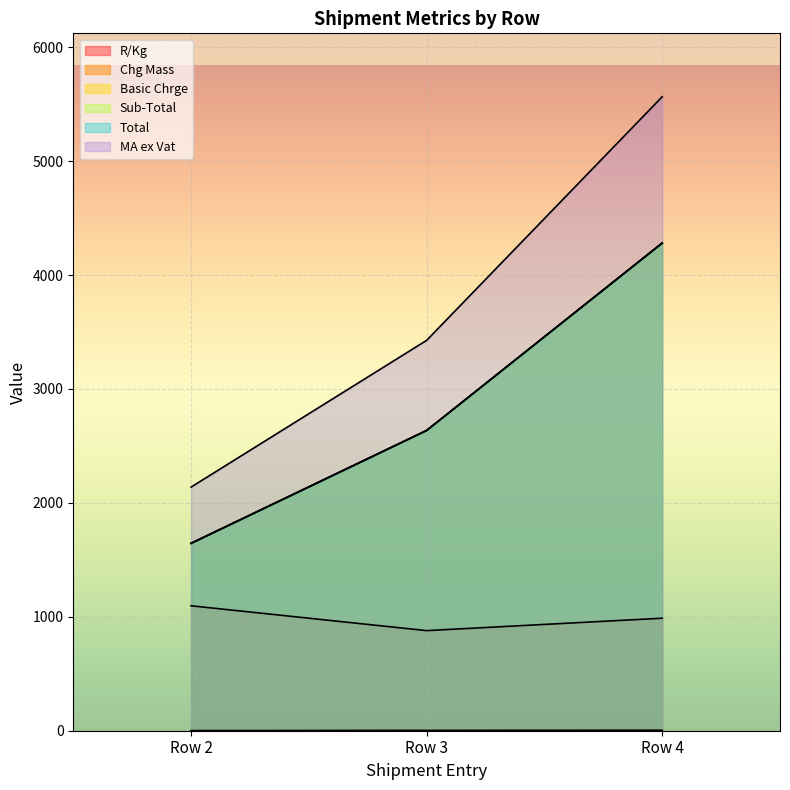

At which label is R/Kg closest to 987?

Row 4